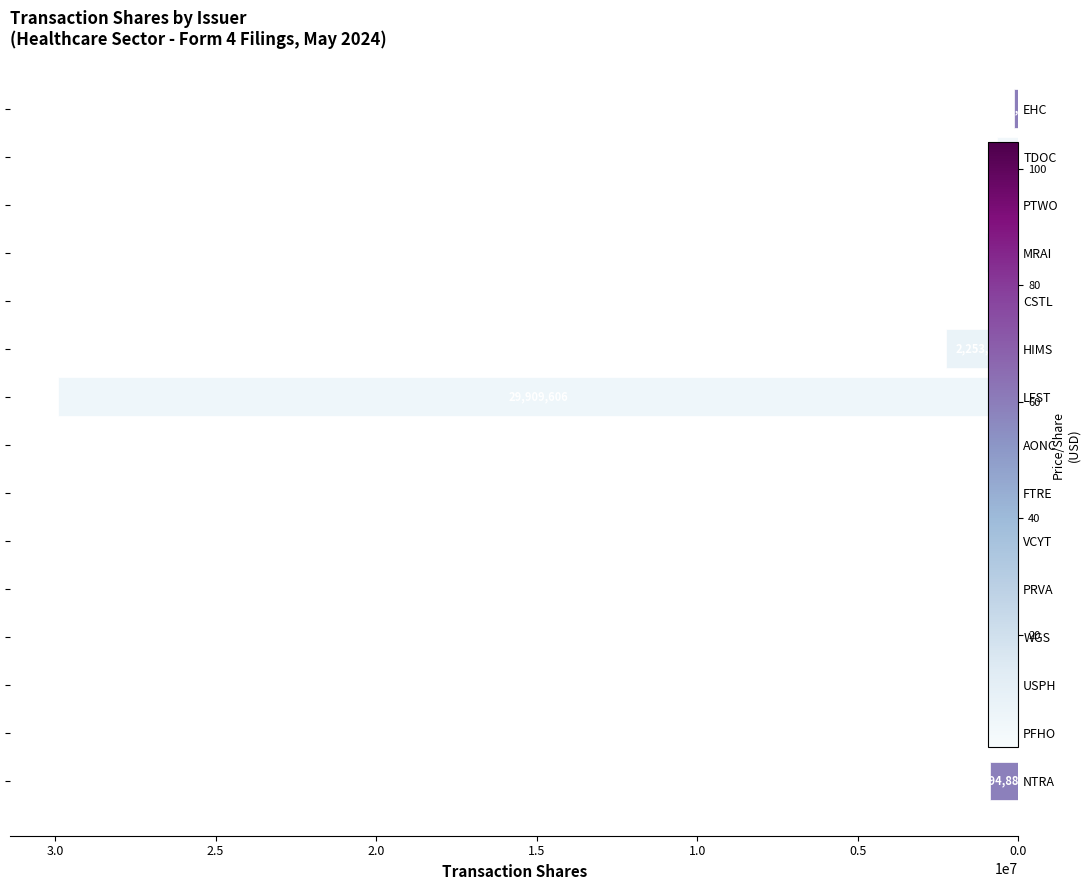

What is the sum of all values?

36269936